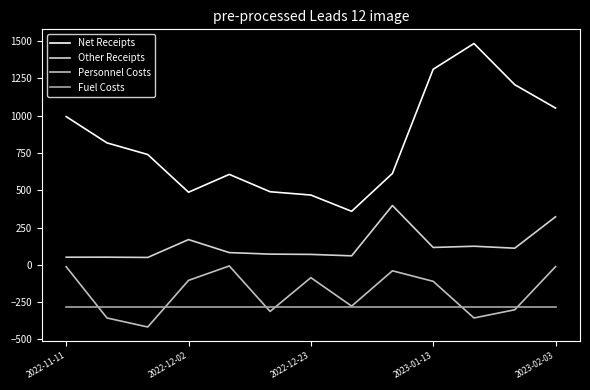

Does the chart have visible grid lines?

No